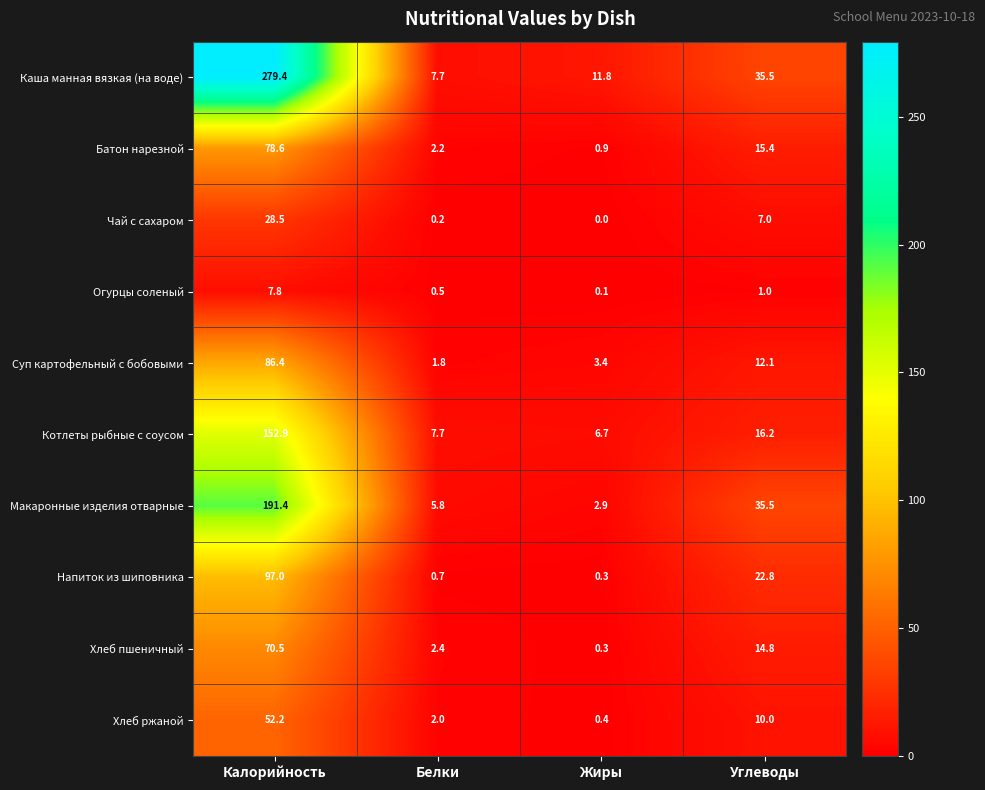

Which series has the largest range (max minus min)?

Каша манная вязкая (на воде)